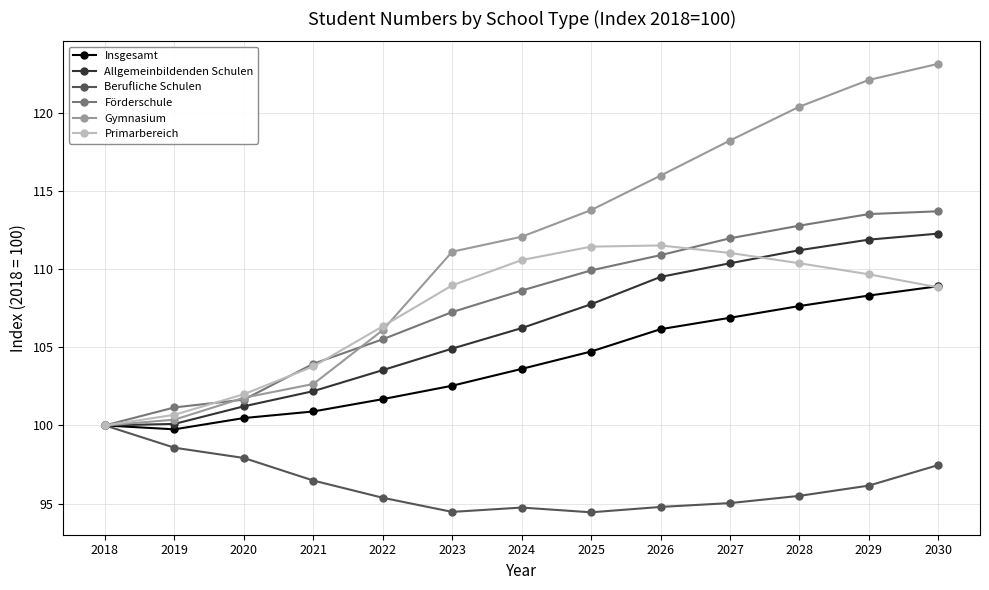

Read the Förderschule value at 2023.

107.3